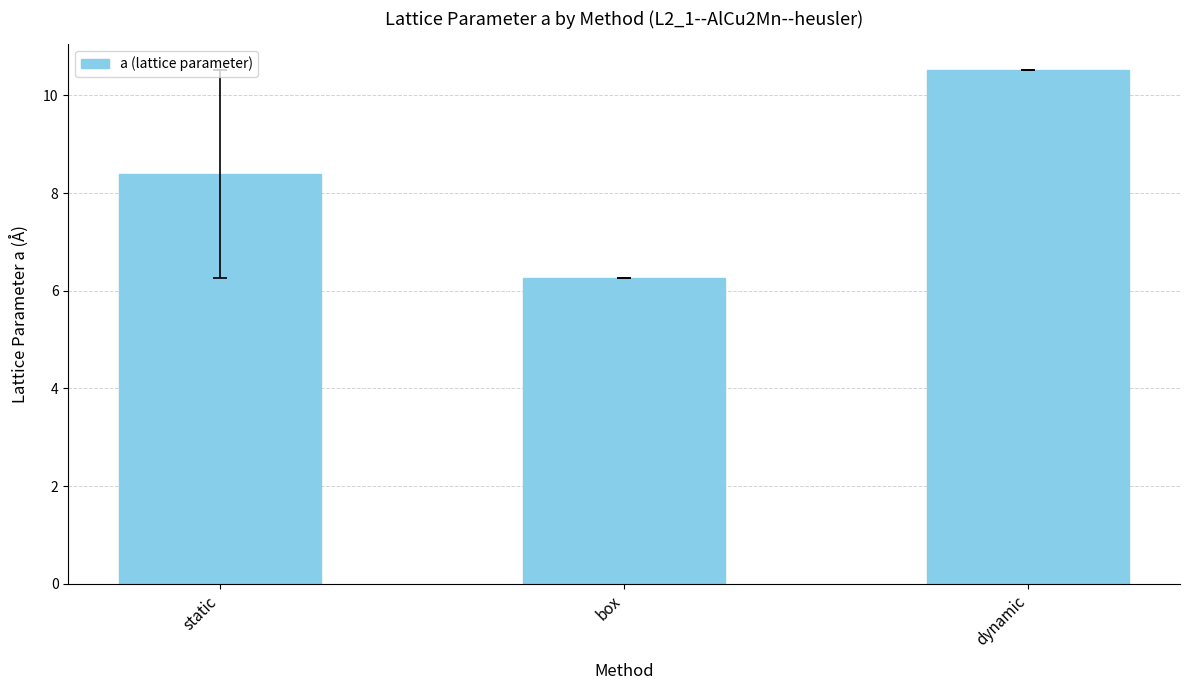

How many data points are less than 8?

1